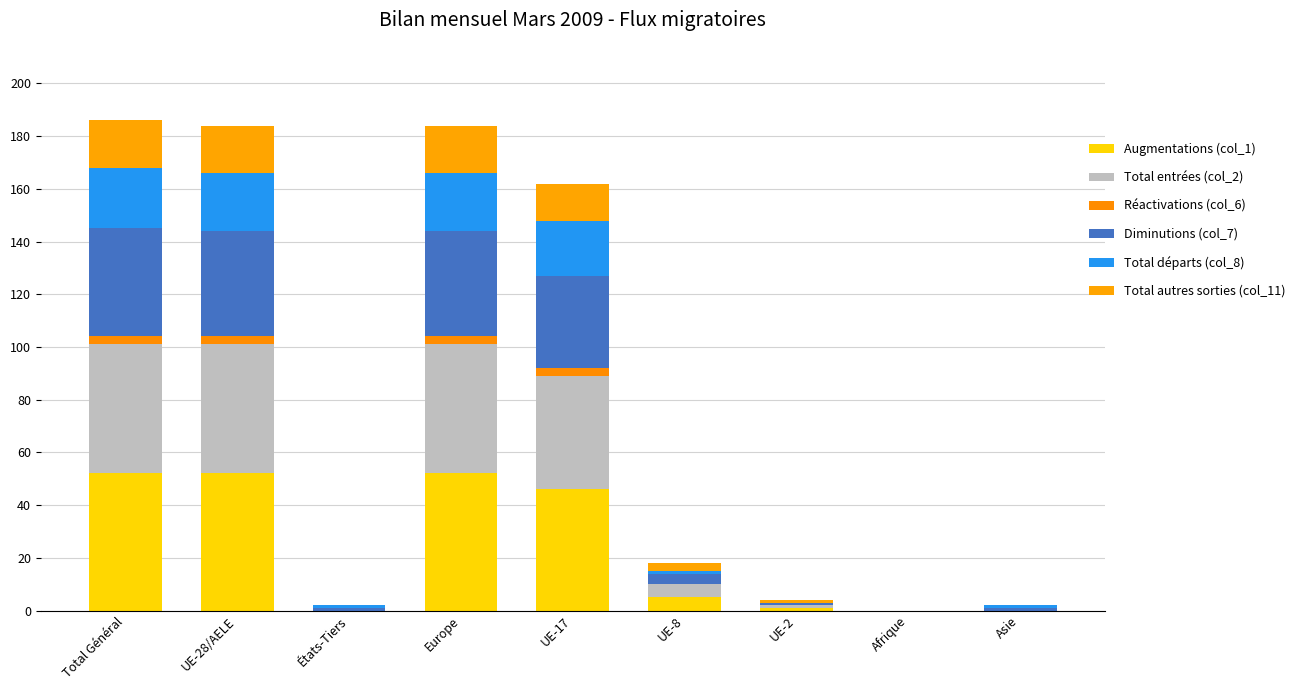

Which series has the largest total across all categories?

Augmentations (col_1)